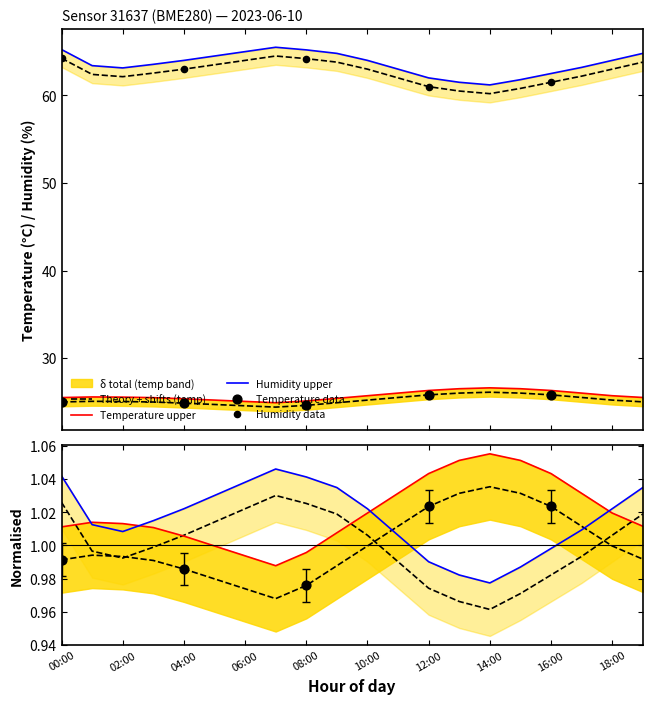

Which series has the widest spread of Y values?

humidity